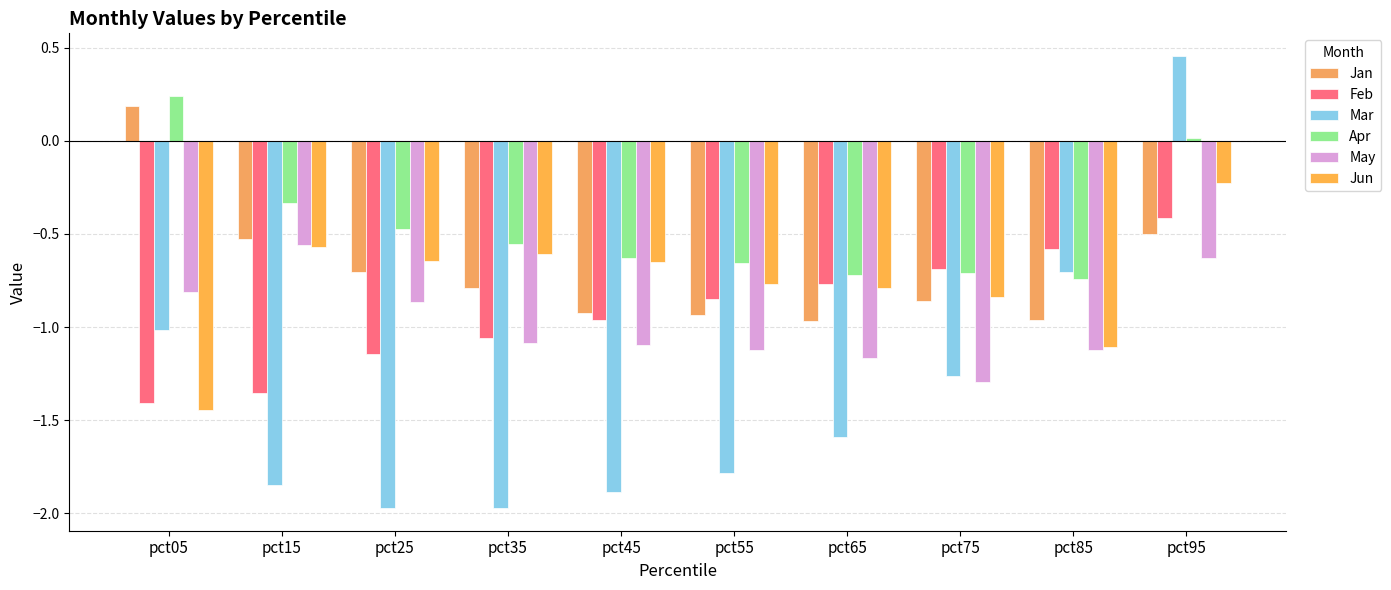

At which category is the sum across all series the highest?

pct95